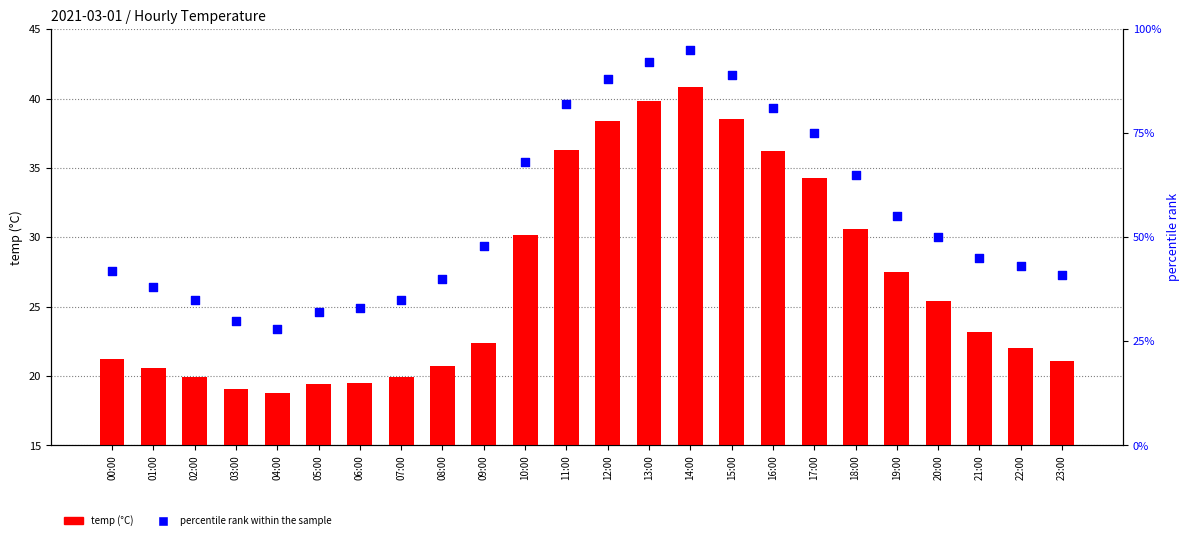

Which series contains the highest Y value?

percentile rank within the sample